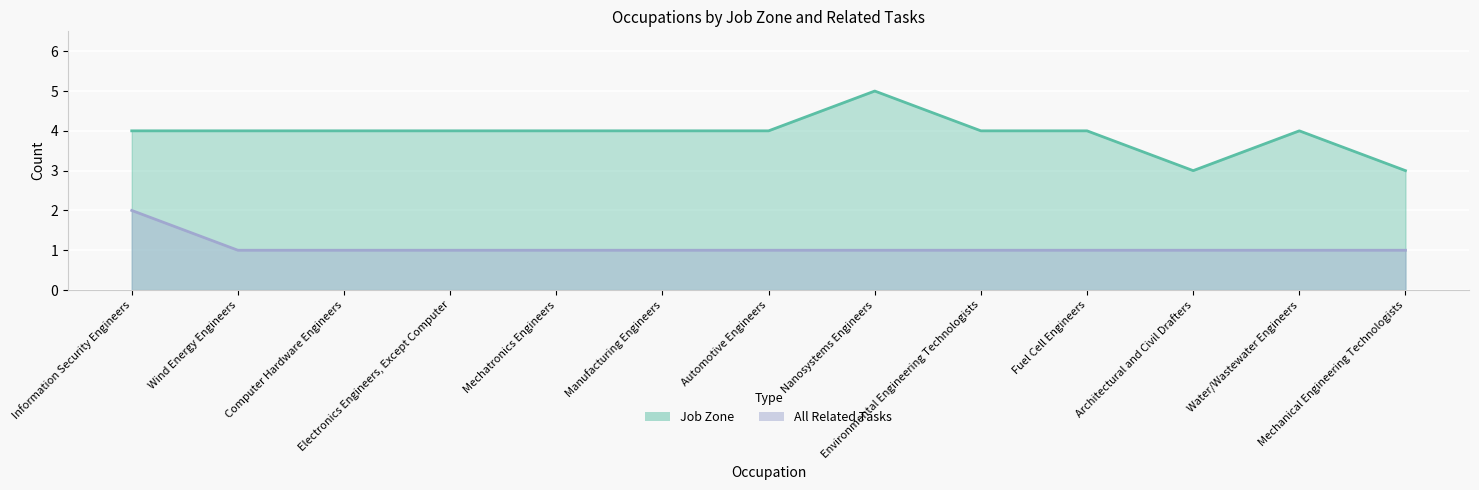

Reading left to right, list all the values displayed in this chart.

Job Zone: 4	4	4	4	4	4	4	5	4	4	3	4	3
All Related Tasks: 2	1	1	1	1	1	1	1	1	1	1	1	1